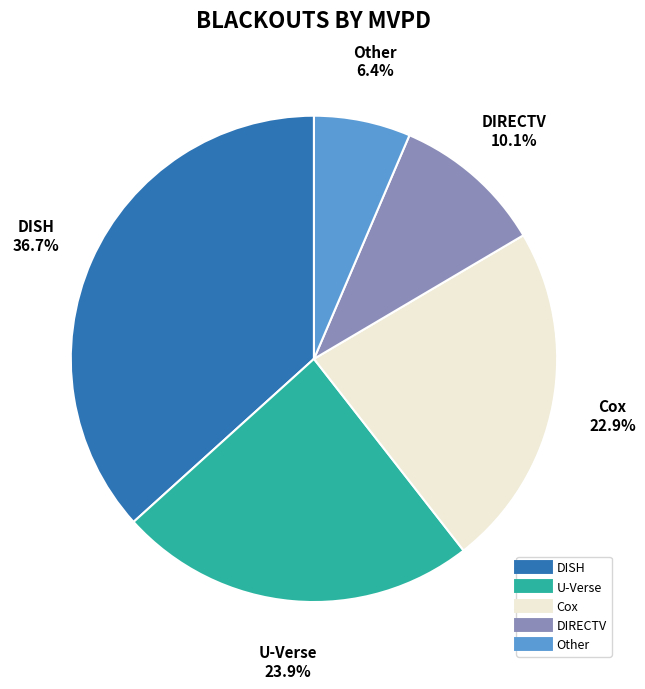

Approximately how many times larger is the value at Cox compared to DISH?

0.6